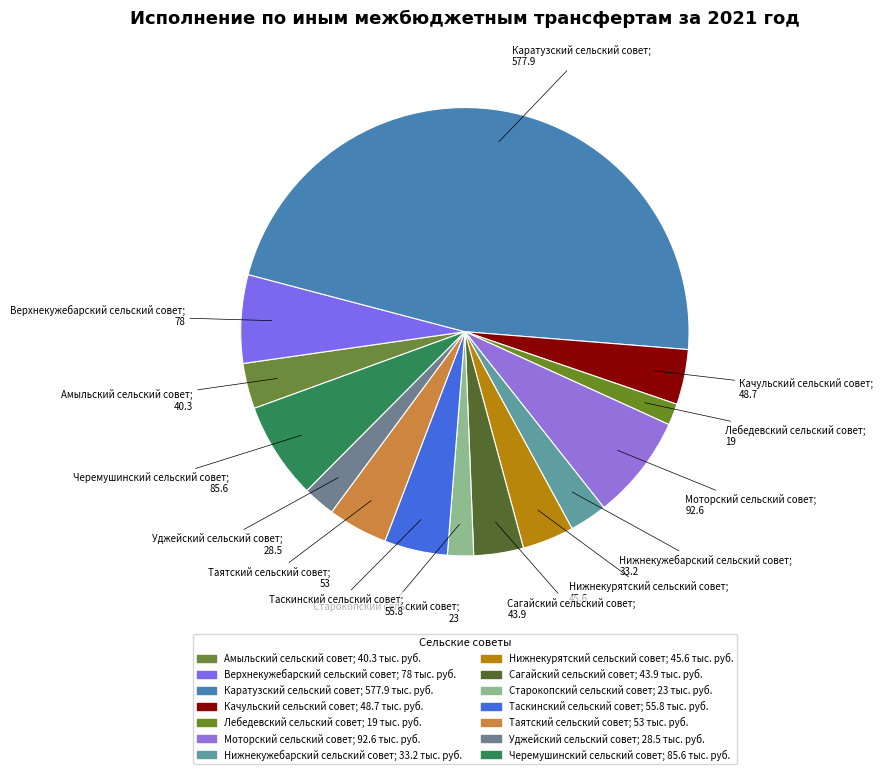

Which has a higher value, Амыльский сельский совет; 40.3 or Моторский сельский совет; 92.6?

Моторский сельский совет; 92.6